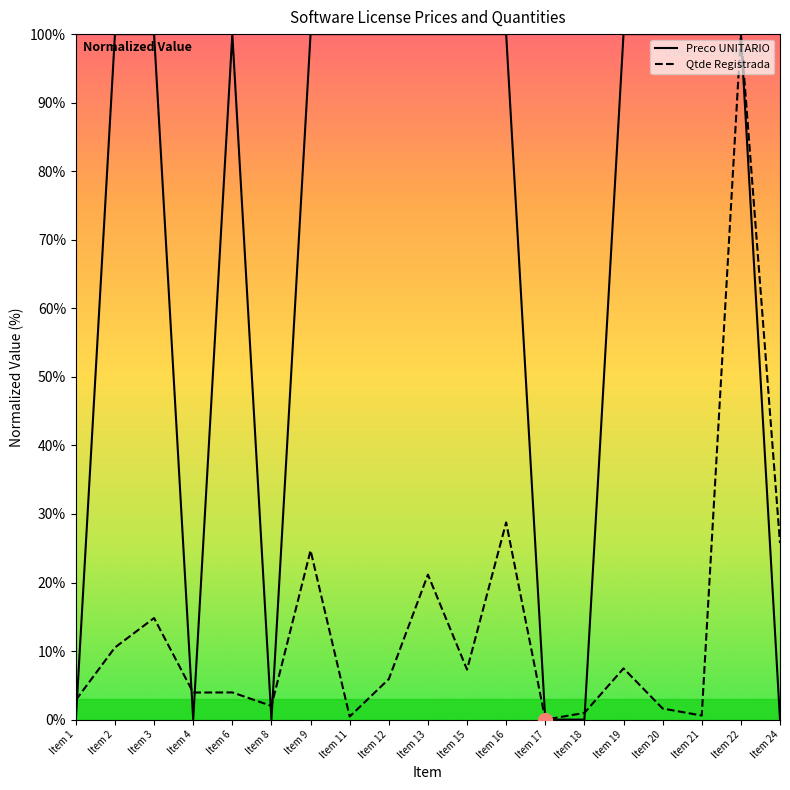

At which category is the sum across all series the highest?

Item 22